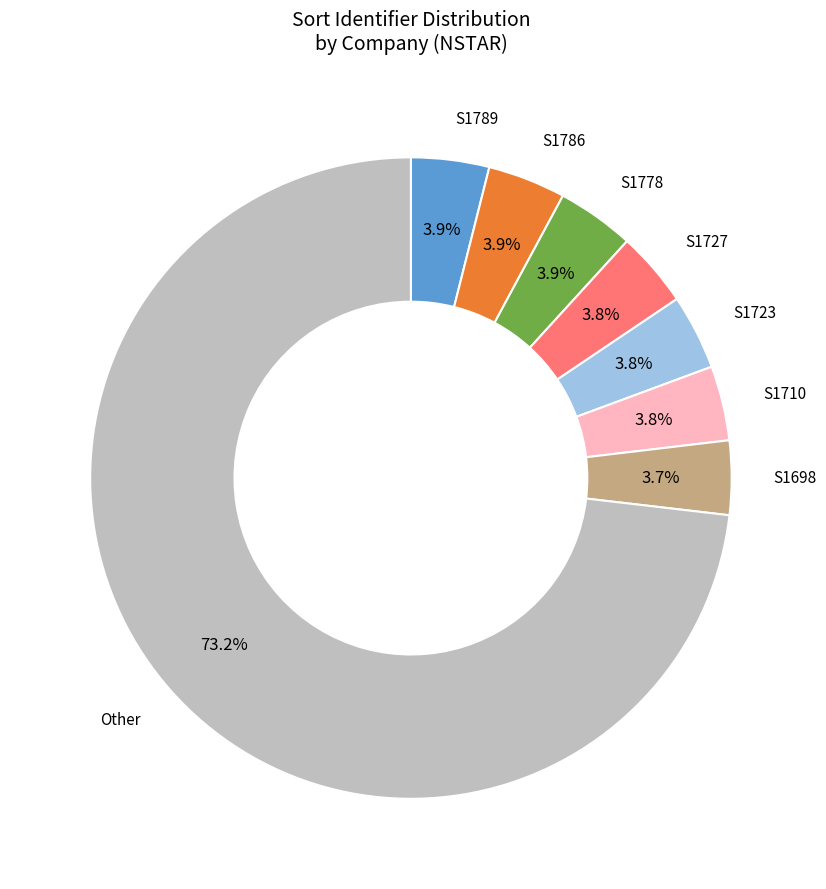

To the nearest percent, what is the average slice percentage?

12%